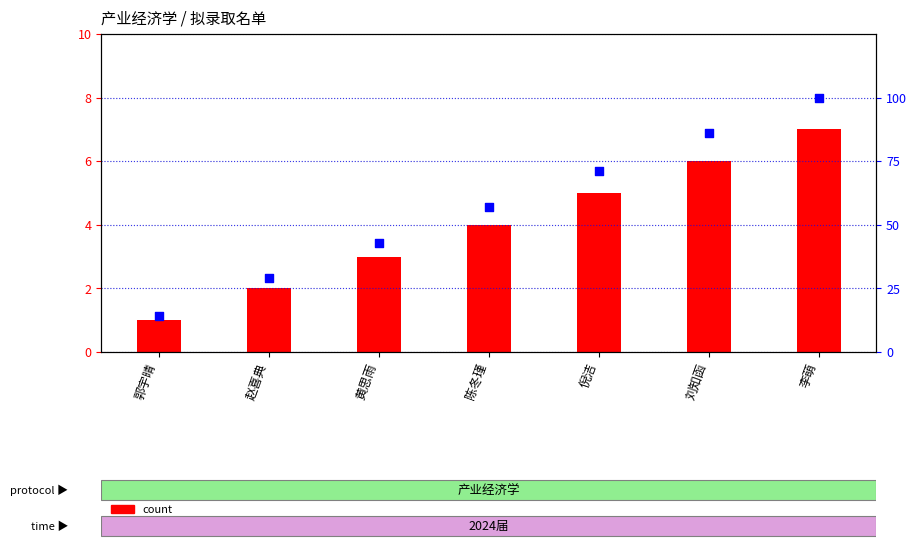

Is the value of percentile rank within the sample at 倪洁 greater than the value of count at 赵喜典?

Yes